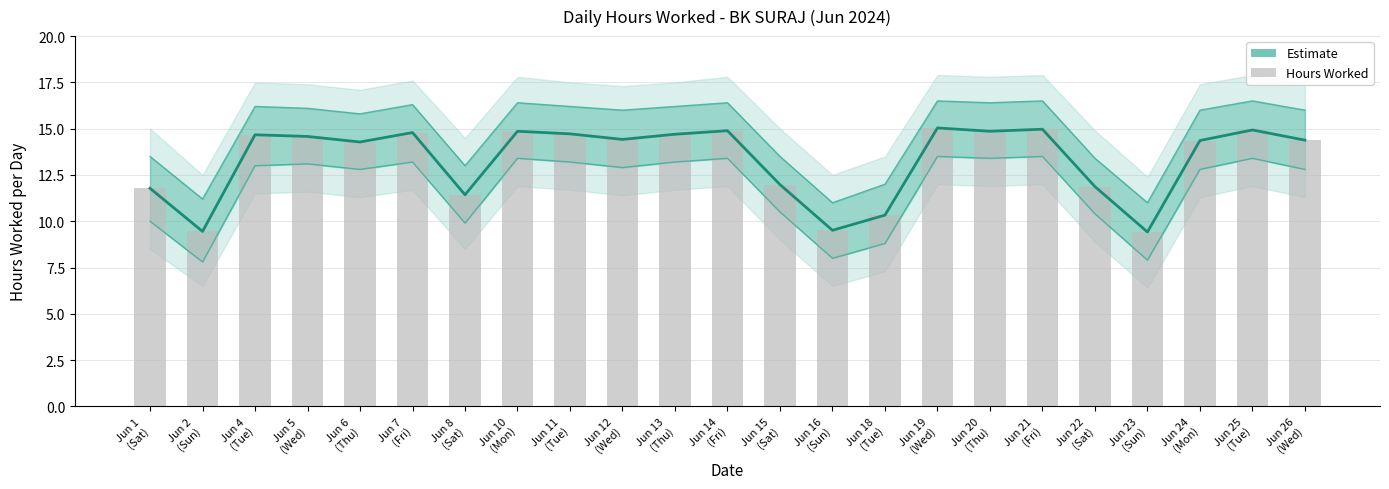

Is the value of Hours Worked at Jun 4
(Tue) greater than the value of Estimate at Jun 11
(Tue)?

No